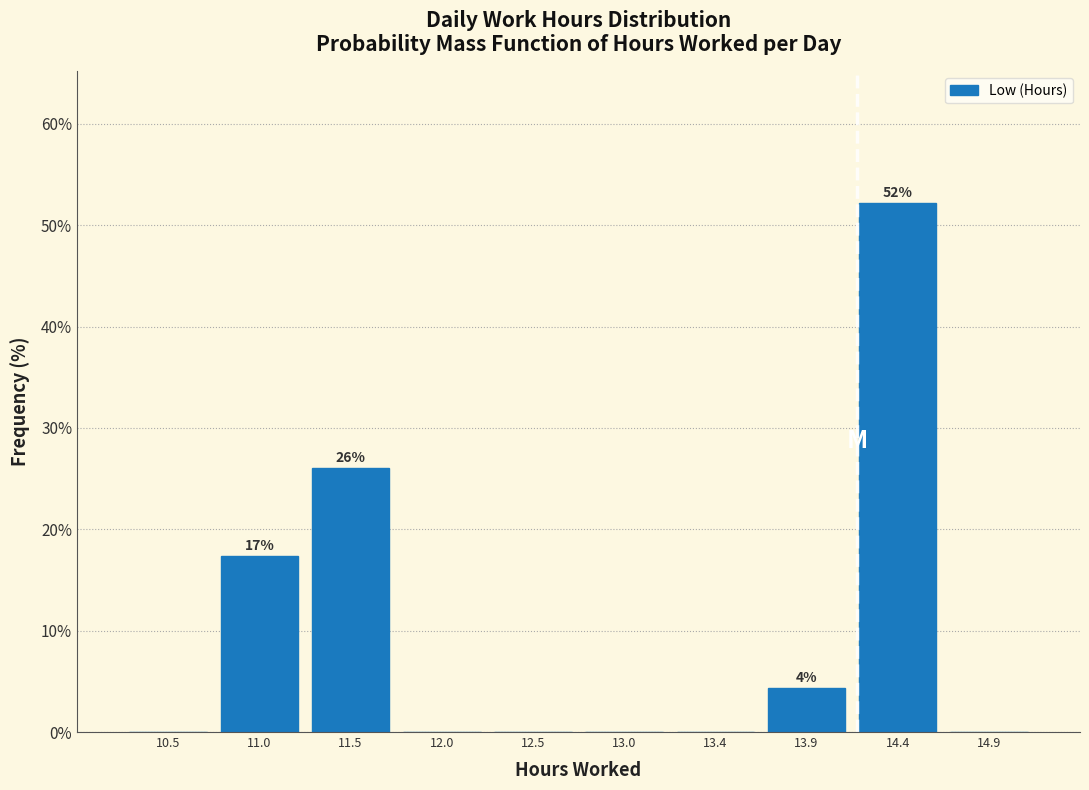

Which range on the x-axis has the tallest bar?

14.20 to 14.65